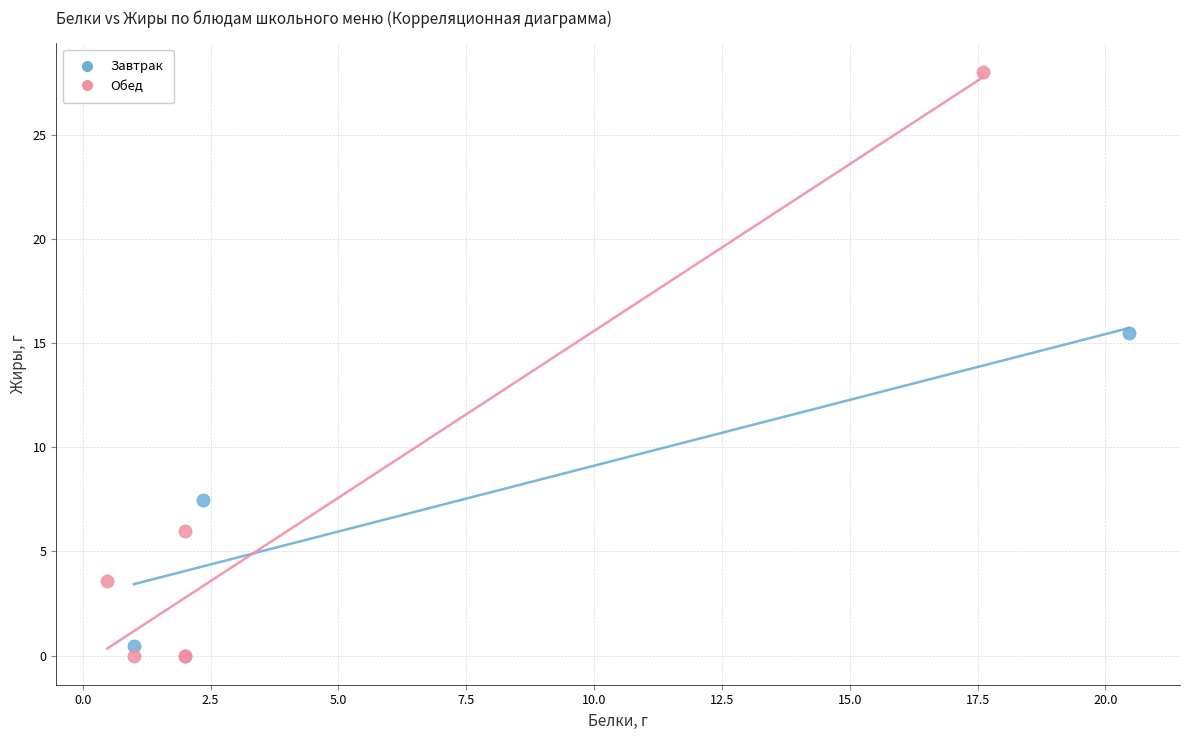

Which series contains the lowest Y value?

Обед